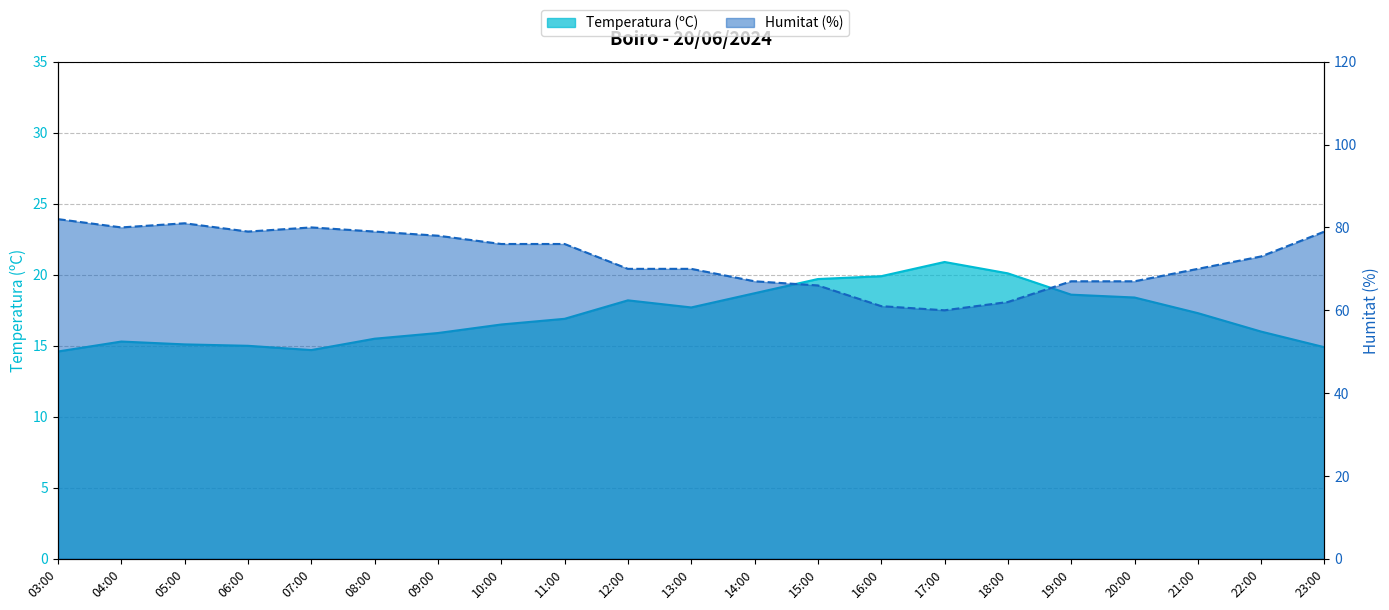

At how many categories does at least one series exceed 25?

21